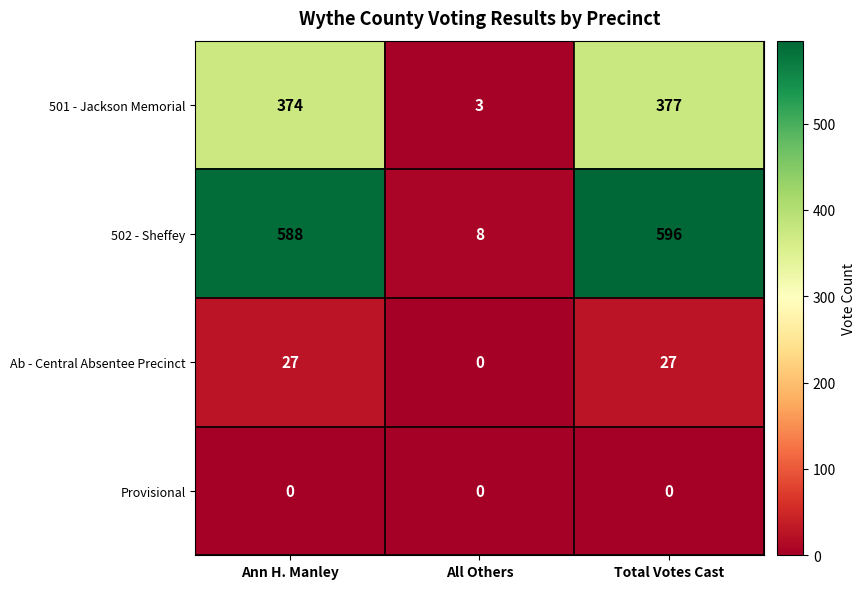

List the series in order of their peak value, highest first.

502 - Sheffey, 501 - Jackson Memorial, Ab - Central Absentee Precinct, Provisional